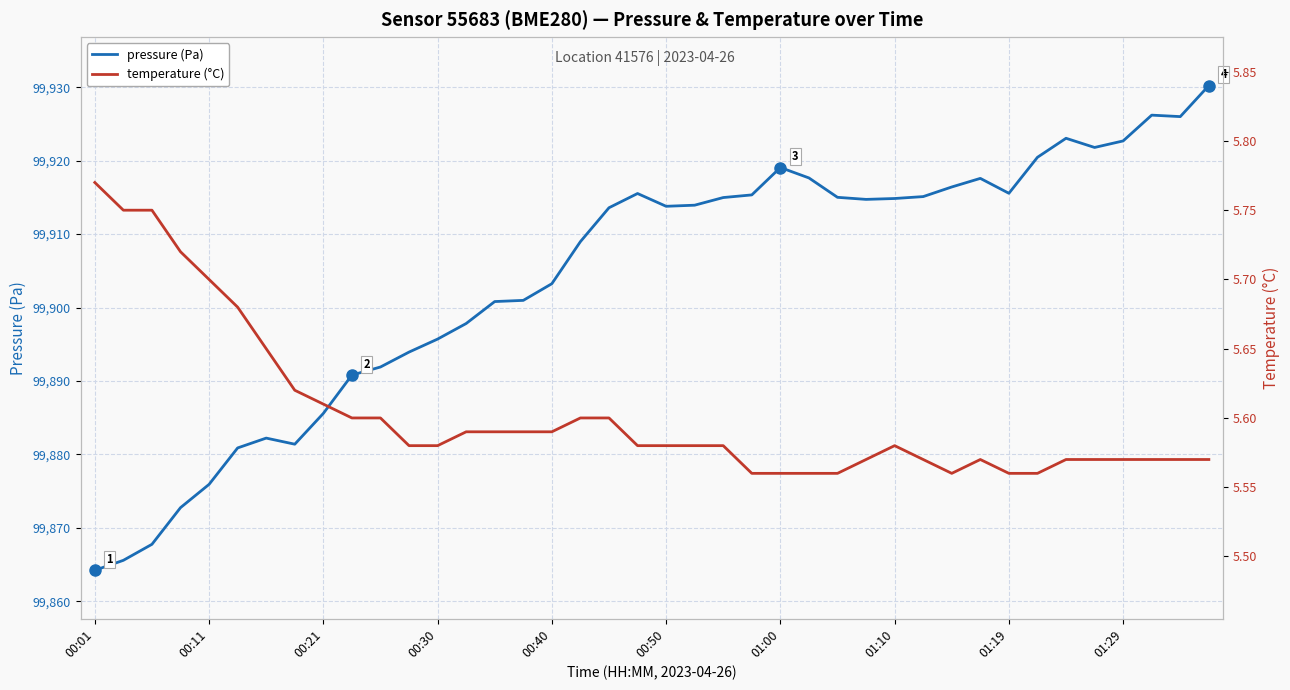

What is the difference between the highest and lowest values at 11?

99888.4